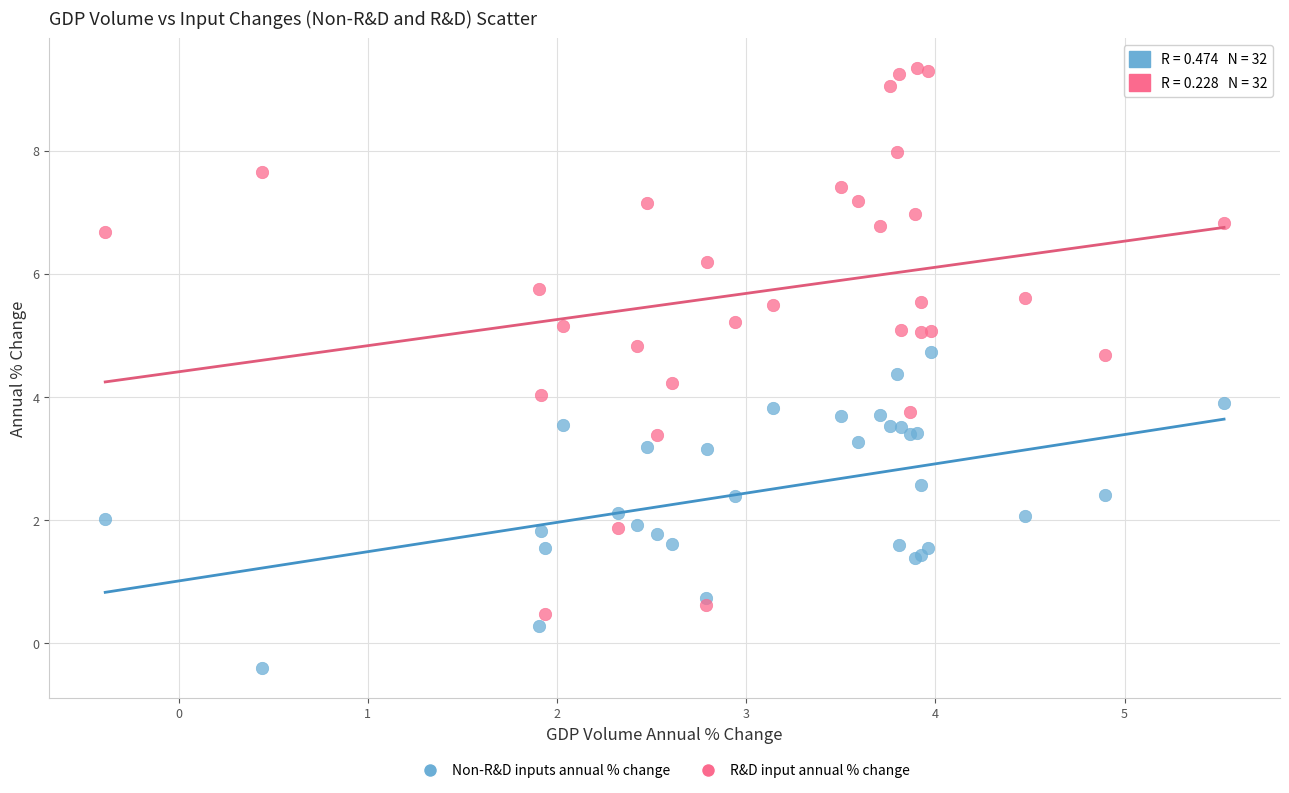

Which series reaches the maximum Y coordinate?

R&D input annual % change